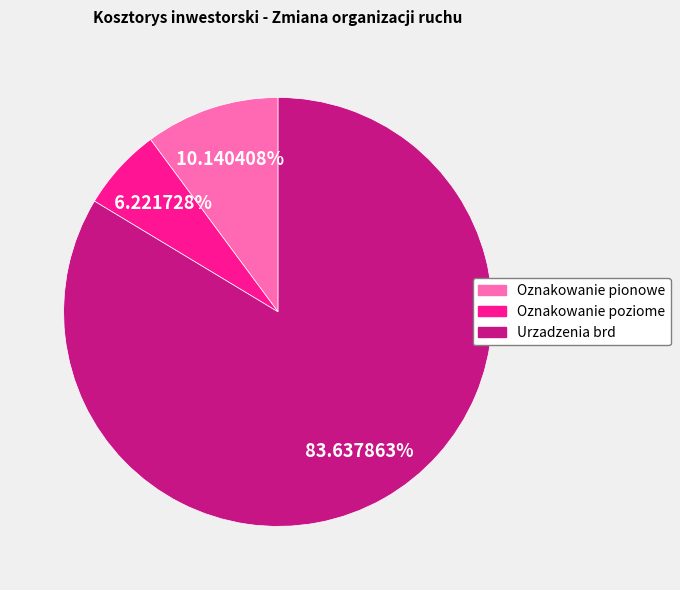

What percentage is the Oznakowanie poziome slice, to the nearest percent?

6%